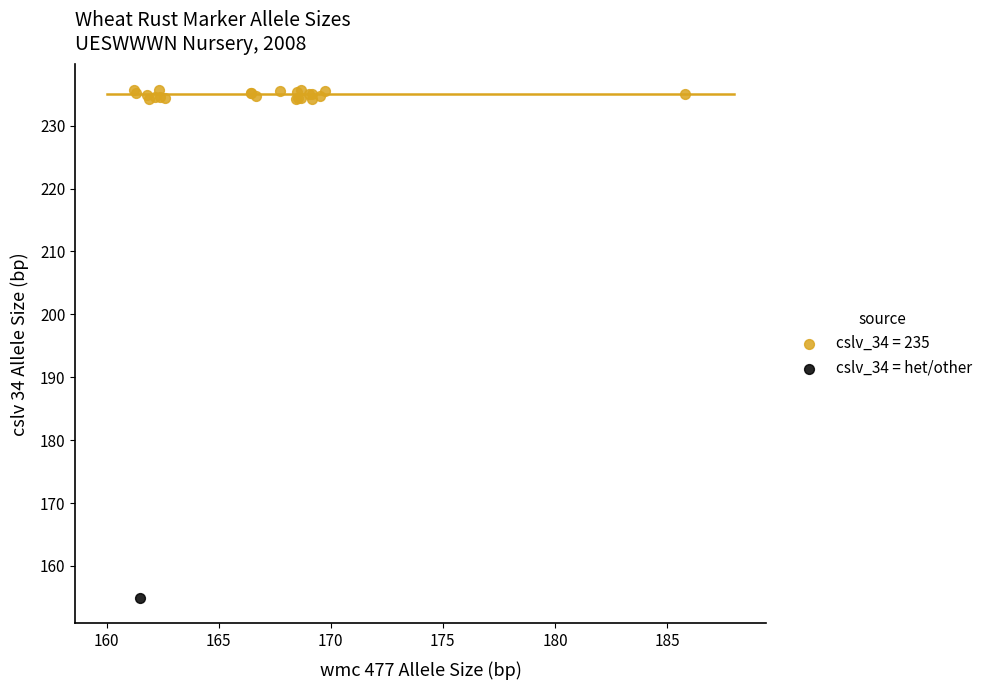

Which series contains the lowest Y value?

cslv_34 = het/other